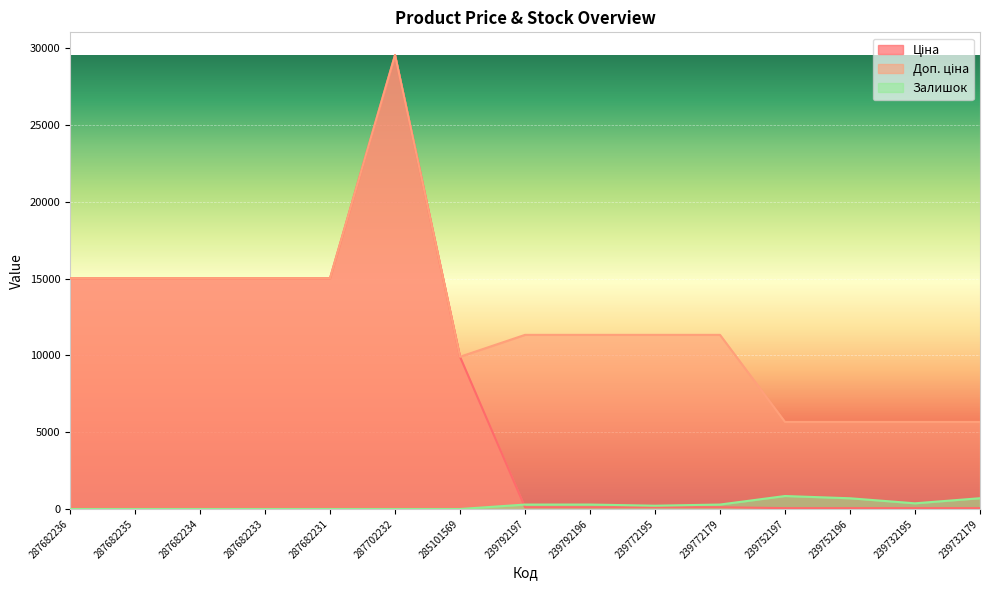

True or false: Ціна and Залишок cross at least once.

True